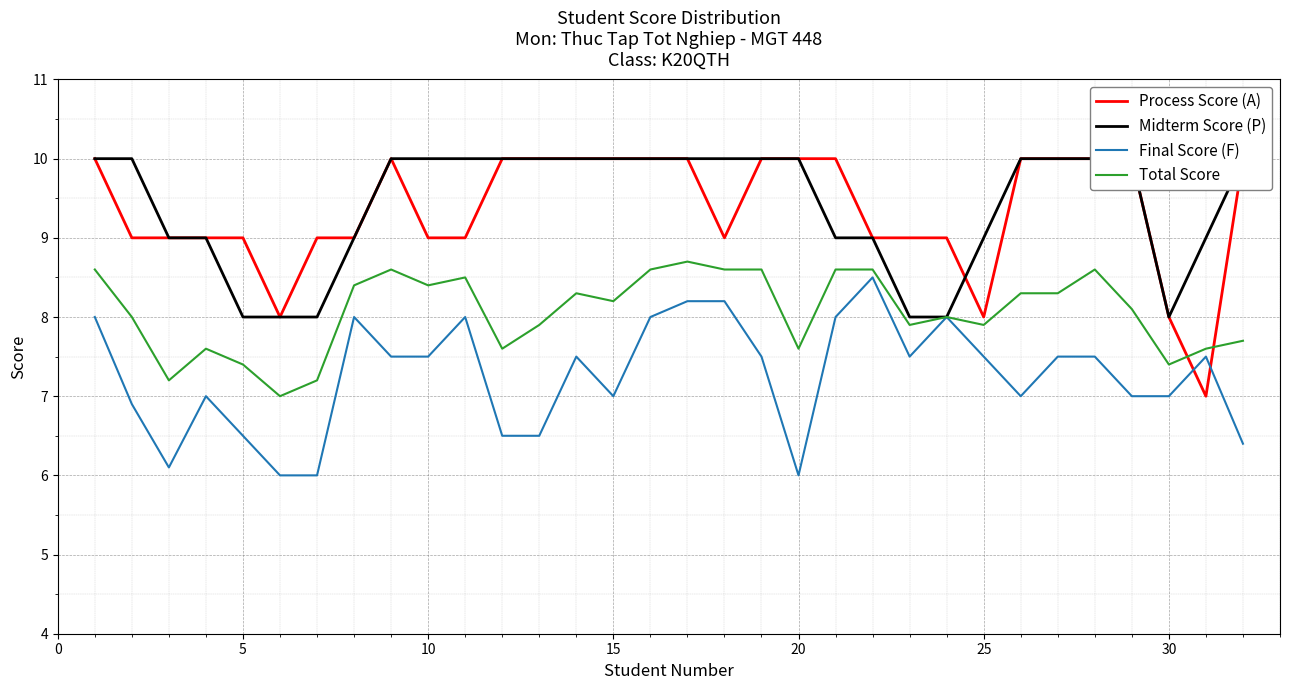

What are all the series names shown in the legend?

Process Score (A), Midterm Score (P), Final Score (F), Total Score